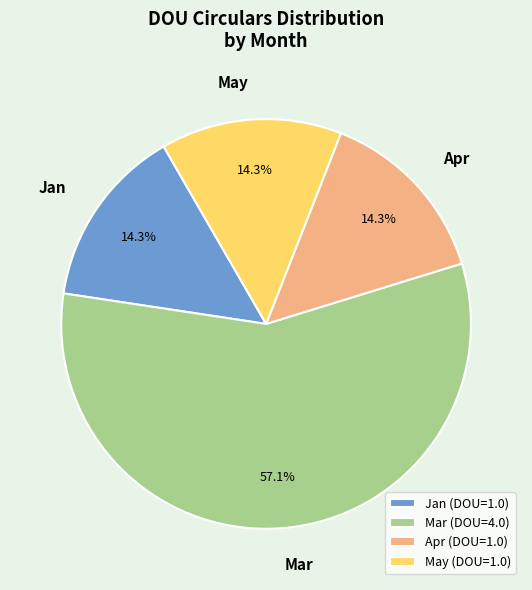

Which has a higher value, Mar (DOU=4.0) or Apr (DOU=1.0)?

Mar (DOU=4.0)